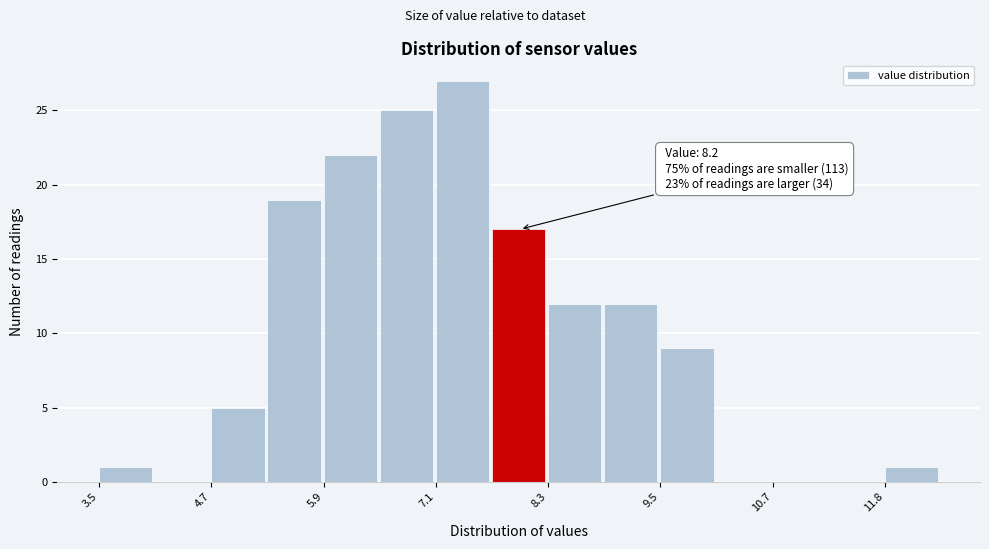

Around what value on the x-axis is the tallest bar? Give the approximate position of its centre, as read against the axis.

7.4